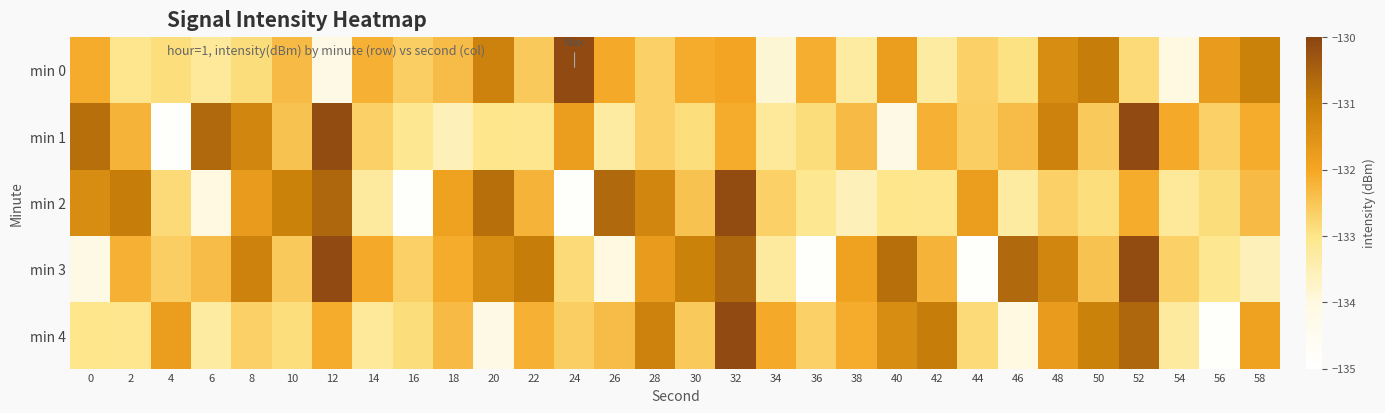

Between 10 and 44, which series saw the biggest shift?

min 3